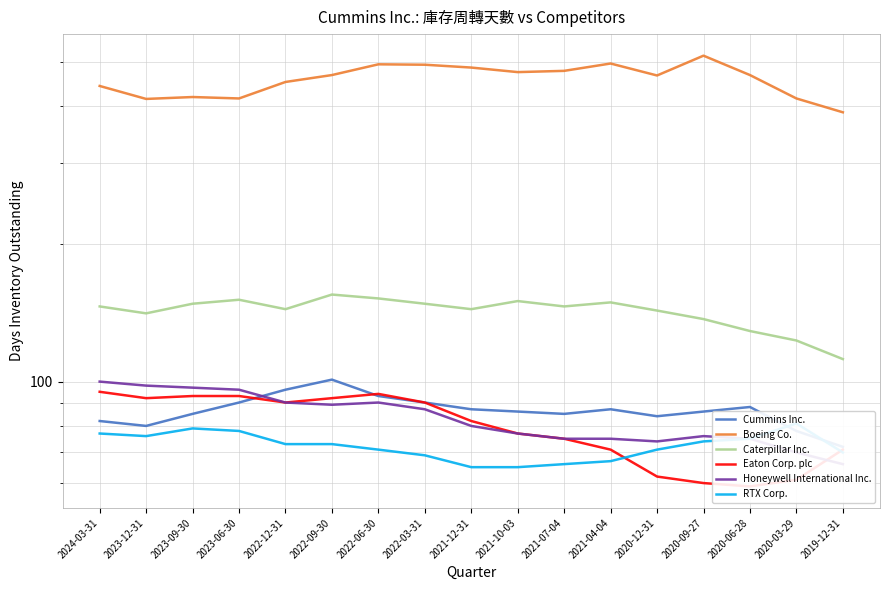

What is the average value of the Caterpillar Inc. series?

142